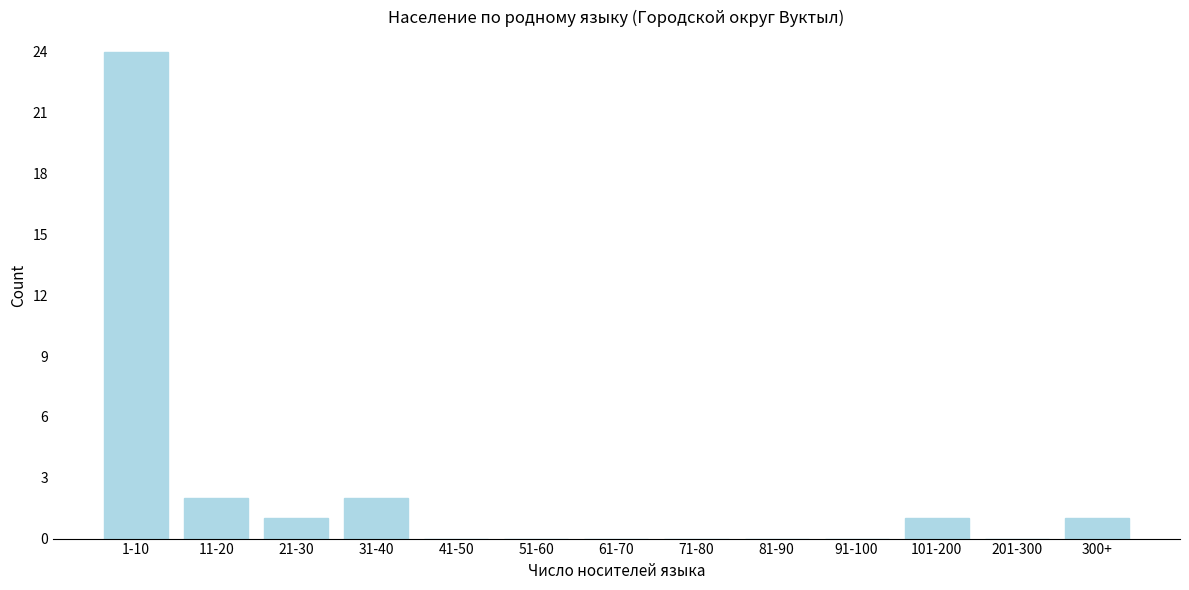

Reading left to right, extract all data points from this chart.

1-10=24	11-20=2	21-30=1	31-40=2	41-50=0	51-60=0	61-70=0	71-80=0	81-90=0	91-100=0	101-200=1	201-300=0	300+=1